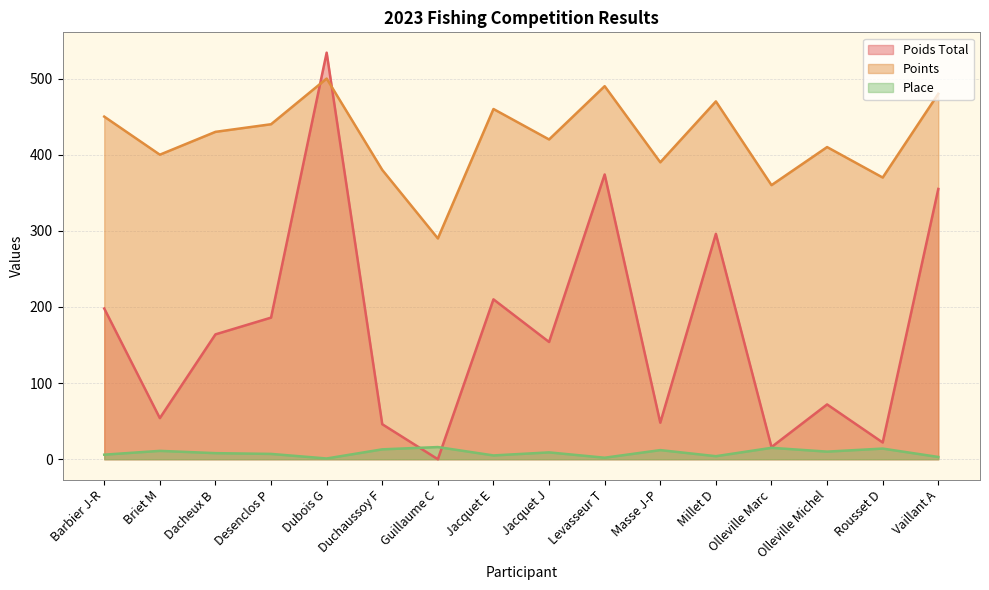

Rank the series by their average value, from highest to lowest.

Points, Poids Total, Place